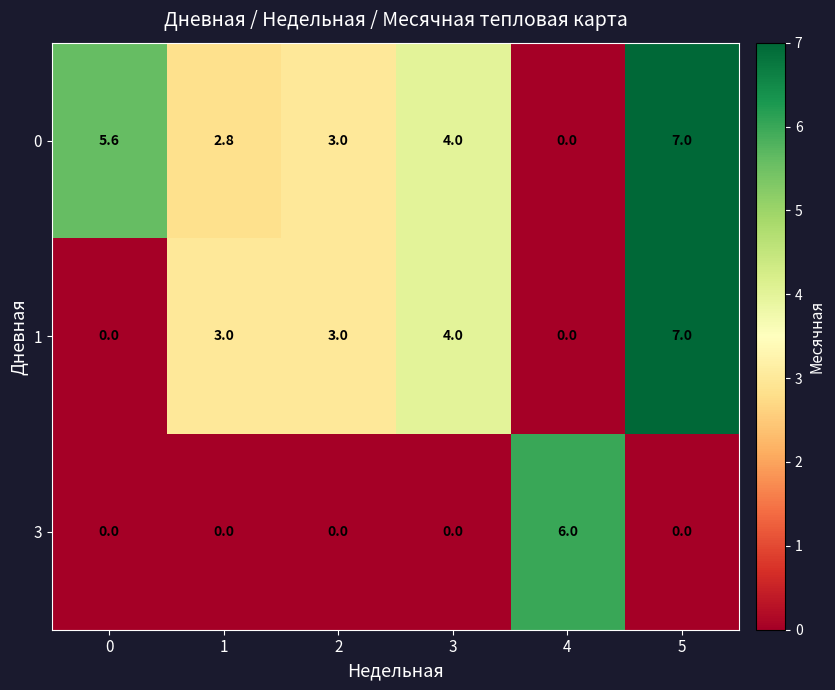

What is the difference between the highest and lowest values at 4?

6.0